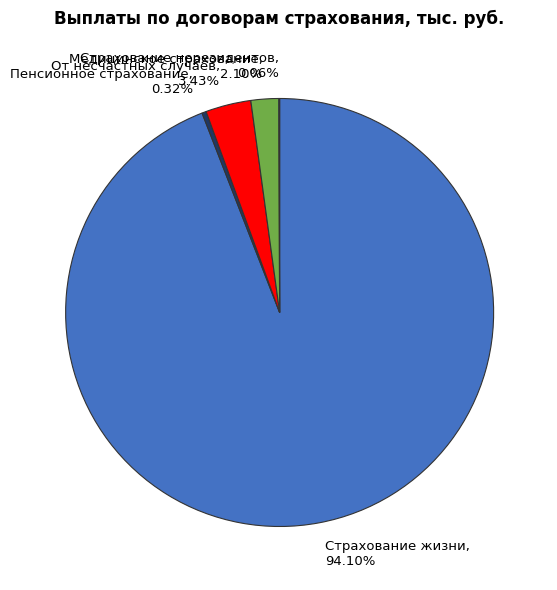

Do Медицинское страхование and От несчастных случаев together represent more than half of the pie?

No